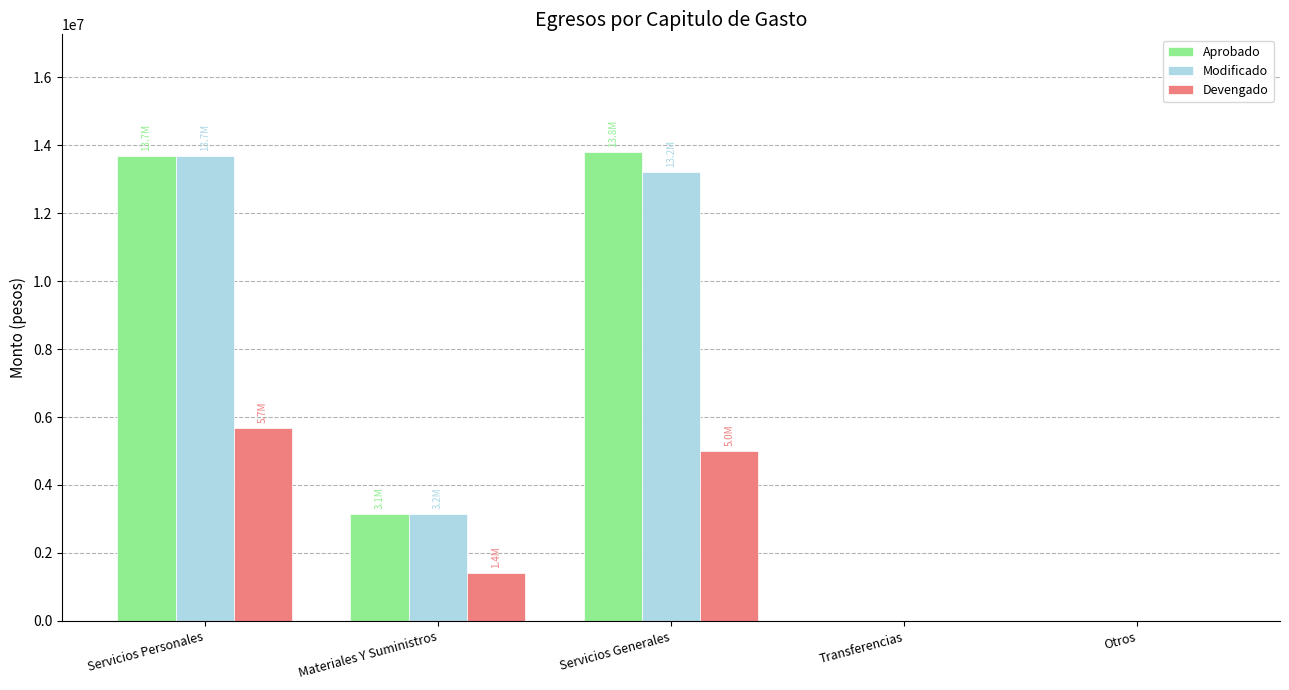

How many data points does each series have?

5